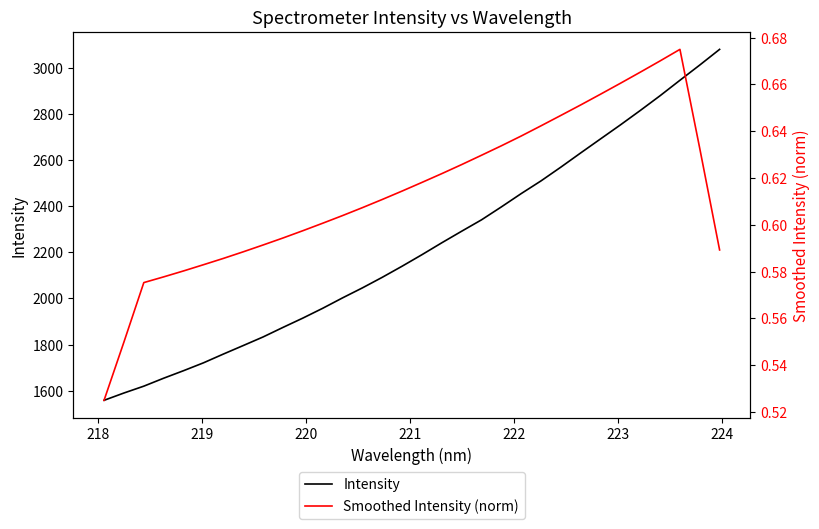

Is the value of Intensity at 10 greater than the value of Smoothed Intensity (norm) at 14?

Yes